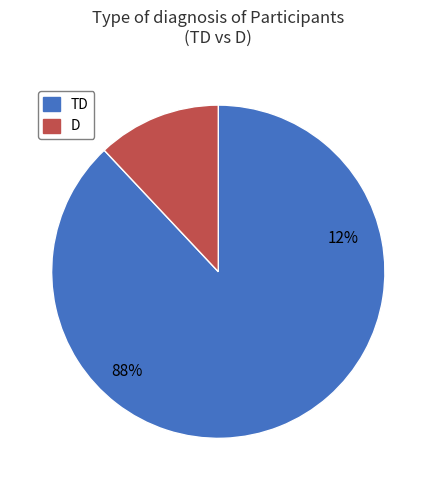

Approximately how many times larger is the value at TD compared to D?

7.3